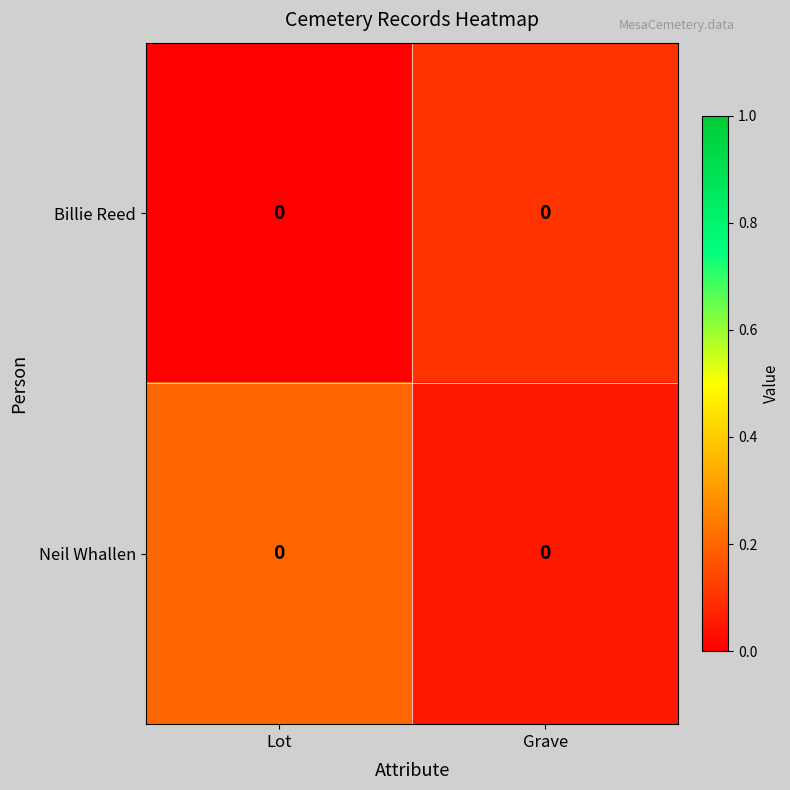

At which category is the sum across all series the highest?

Lot